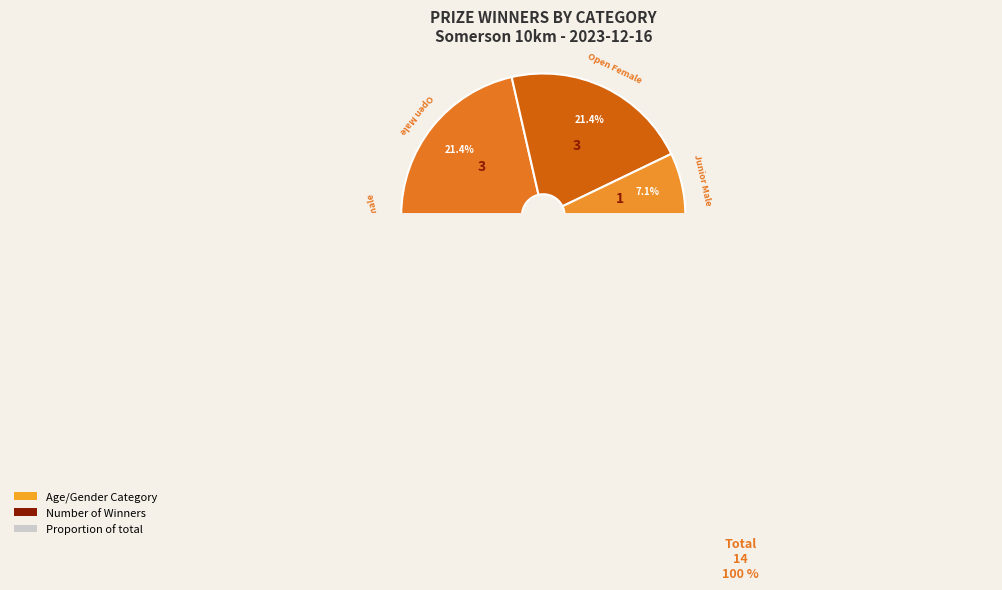

What is the total percentage of Master 50-59 Male and Master 50-59 Female?

14.3%